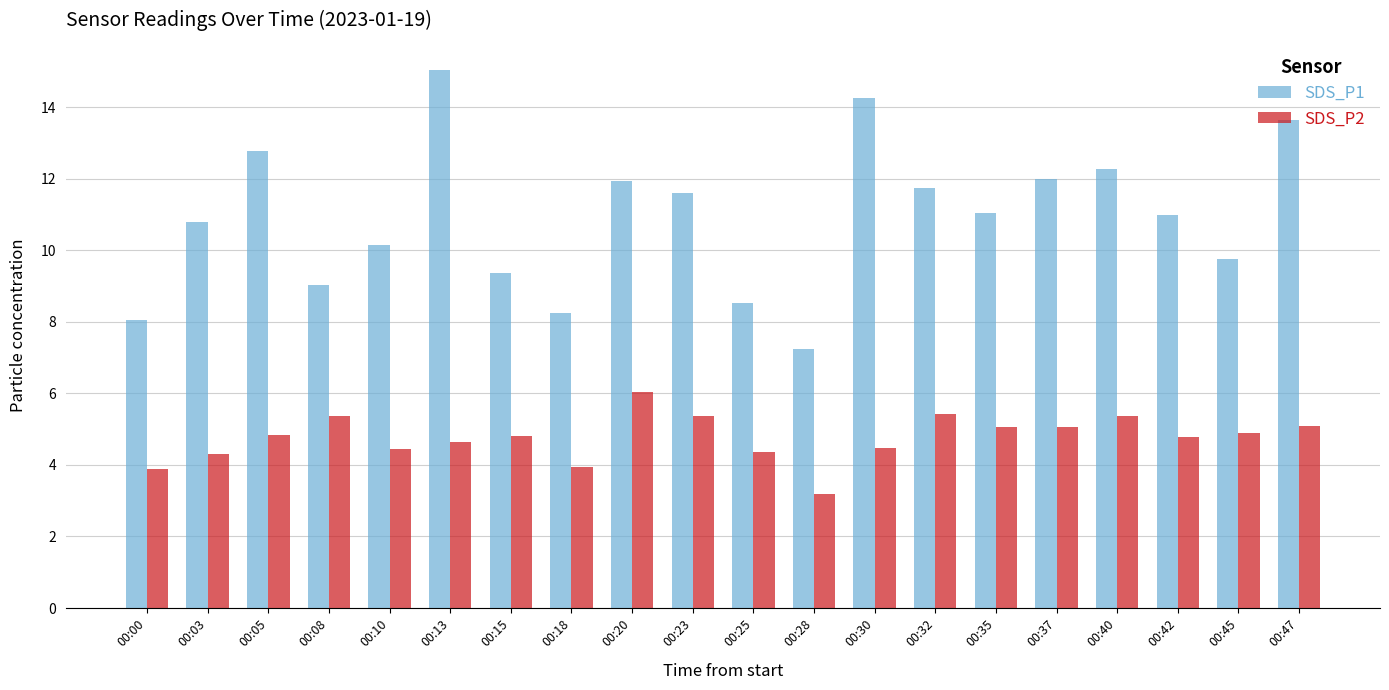

Does the chart contain any negative values?

No